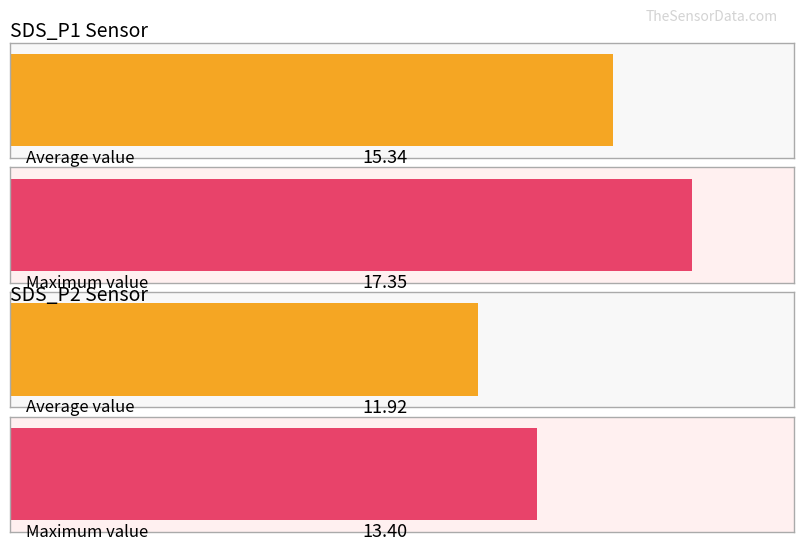

The SDS_P1 series shows 6.9 at 00:19. True or false?

False